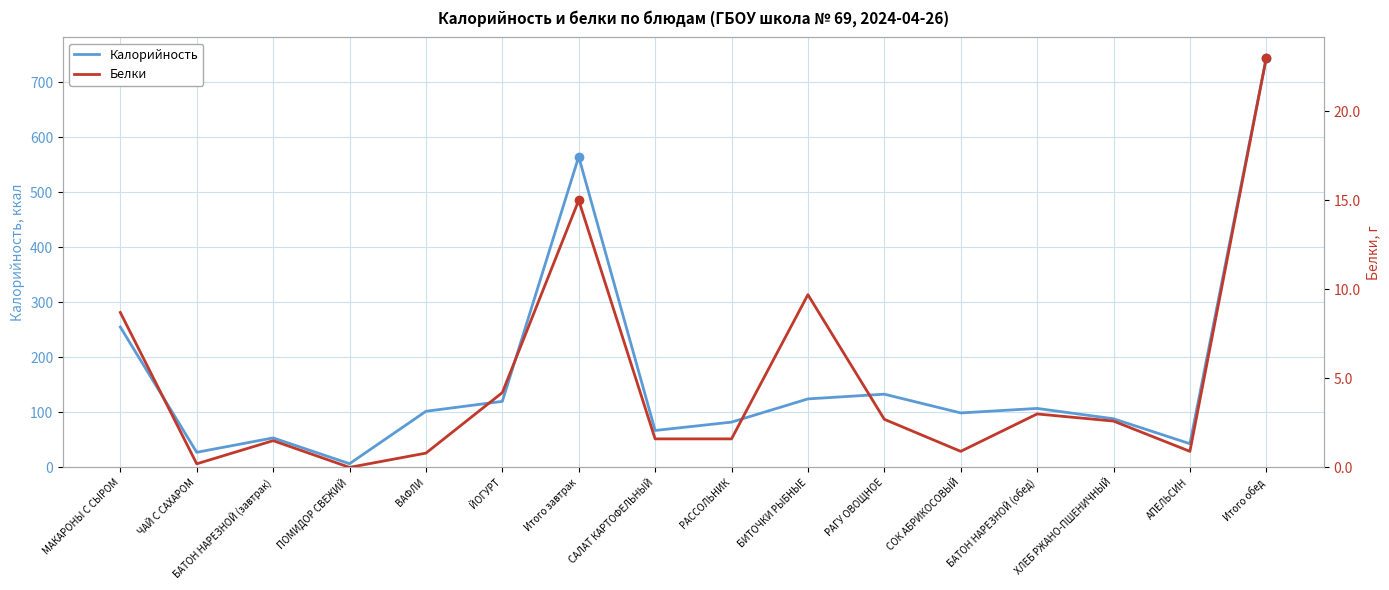

What is the total value across all series at ЧАЙ С САХАРОМ?

27.6